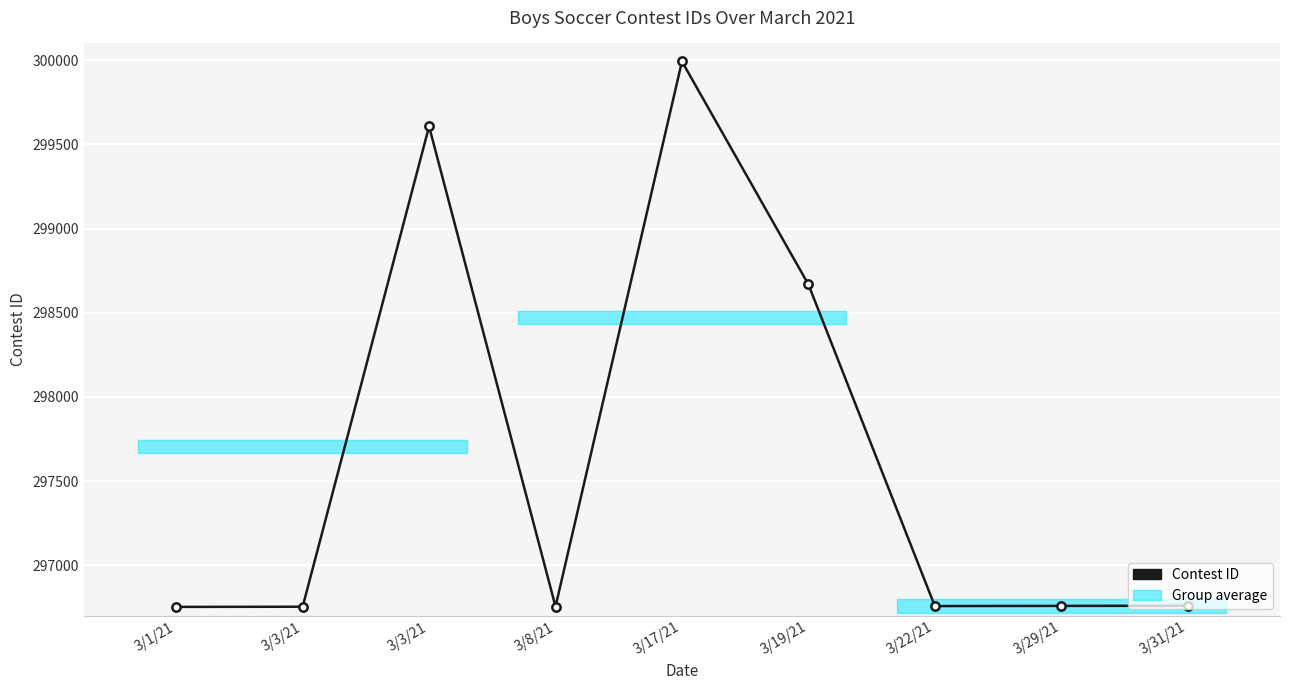

Does the chart display data point markers on the line(s)?

Yes